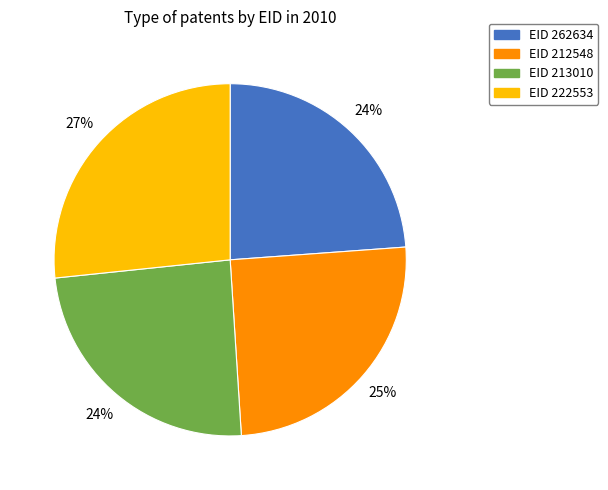

Is there a majority slice in this chart?

No